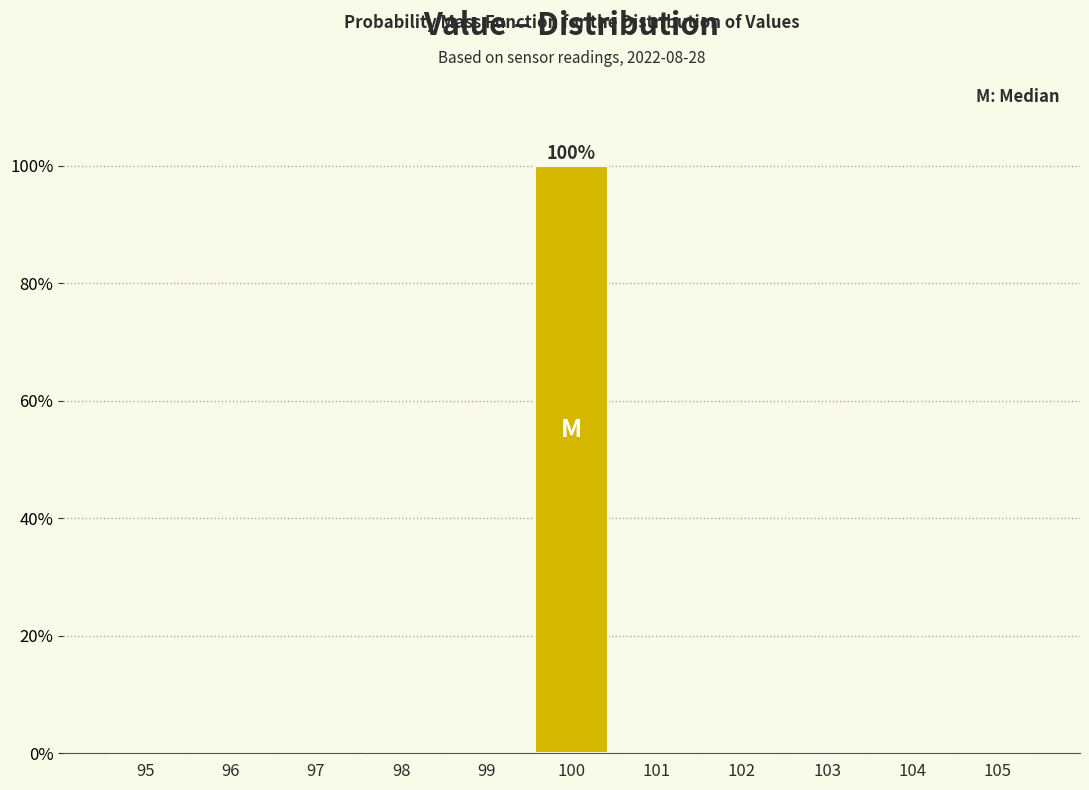

Reading left to right, extract all data points from this chart.

95=0	96=0	97=0	98=0	99=0	100=100	101=0	102=0	103=0	104=0	105=0